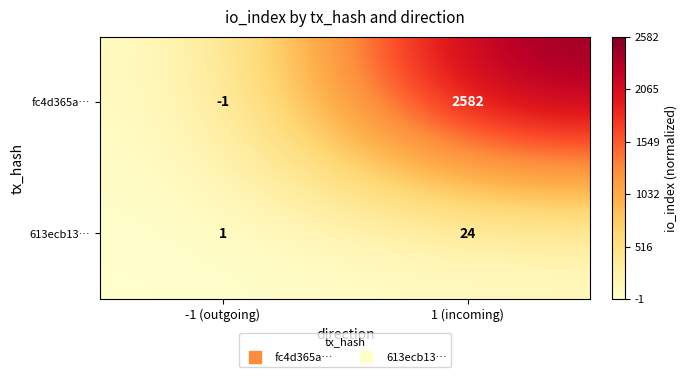

At 1 (incoming), list the series in order from largest to smallest.

fc4d365a…, 613ecb13…